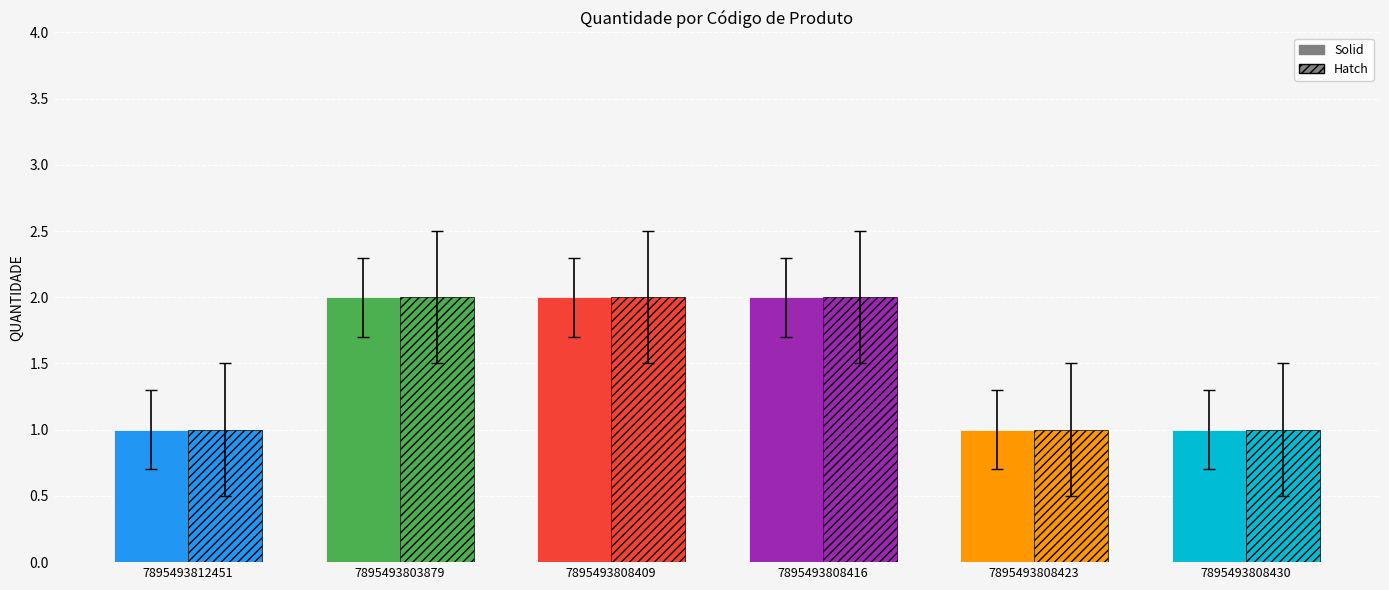

Count the number of categories in the chart.

6